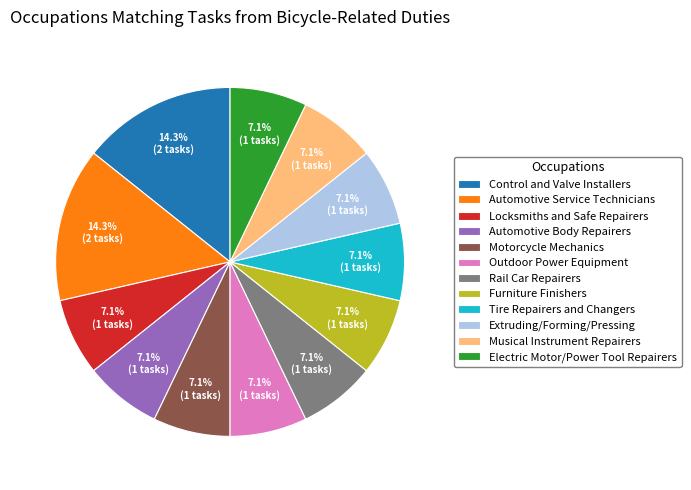

To the nearest percent, what is the difference between the largest and smallest slice percentages?

7%